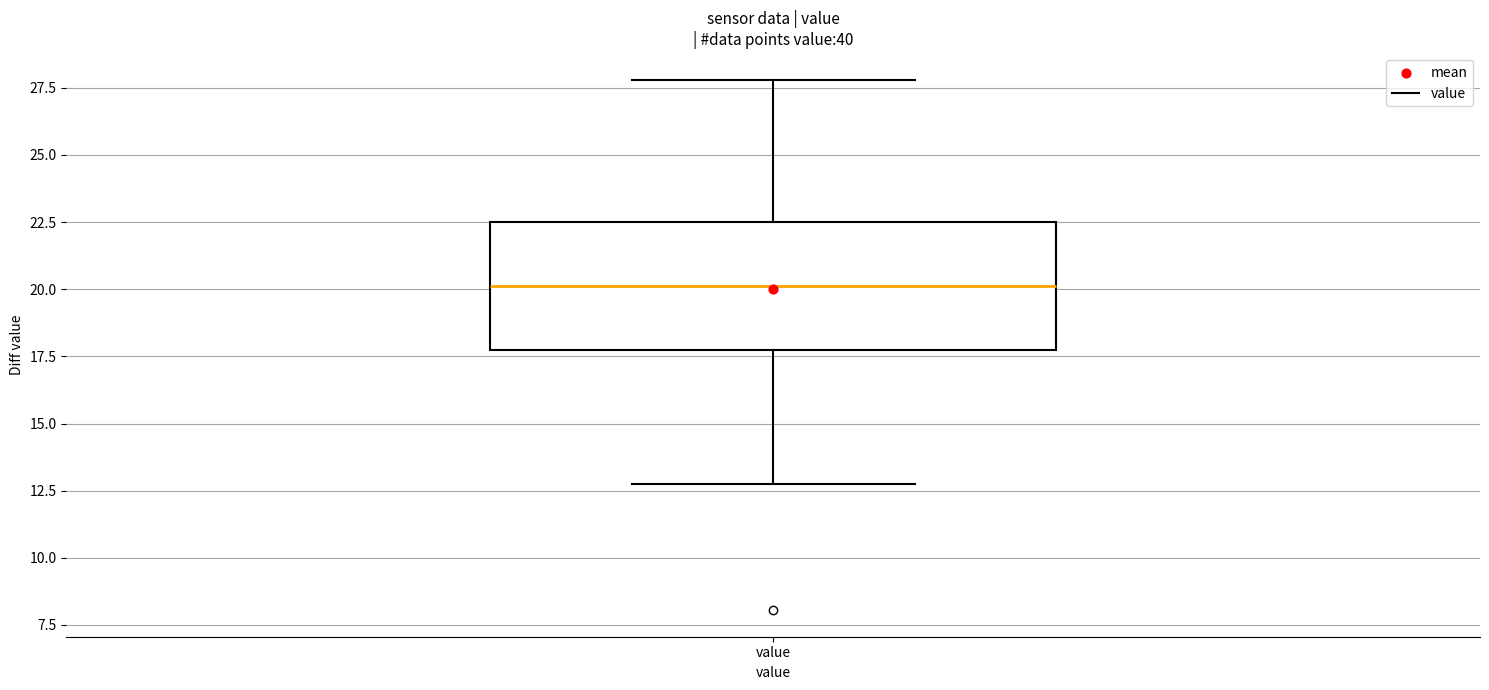

Read this box plot against the y-axis: the position of the median line, the range covered by the box, and the ends of both whiskers. The values are not printed on the chart, so give them approximately, as read against the axis.

median 20.0, box 17.5 to 22.5, whiskers 13.0 to 28.0